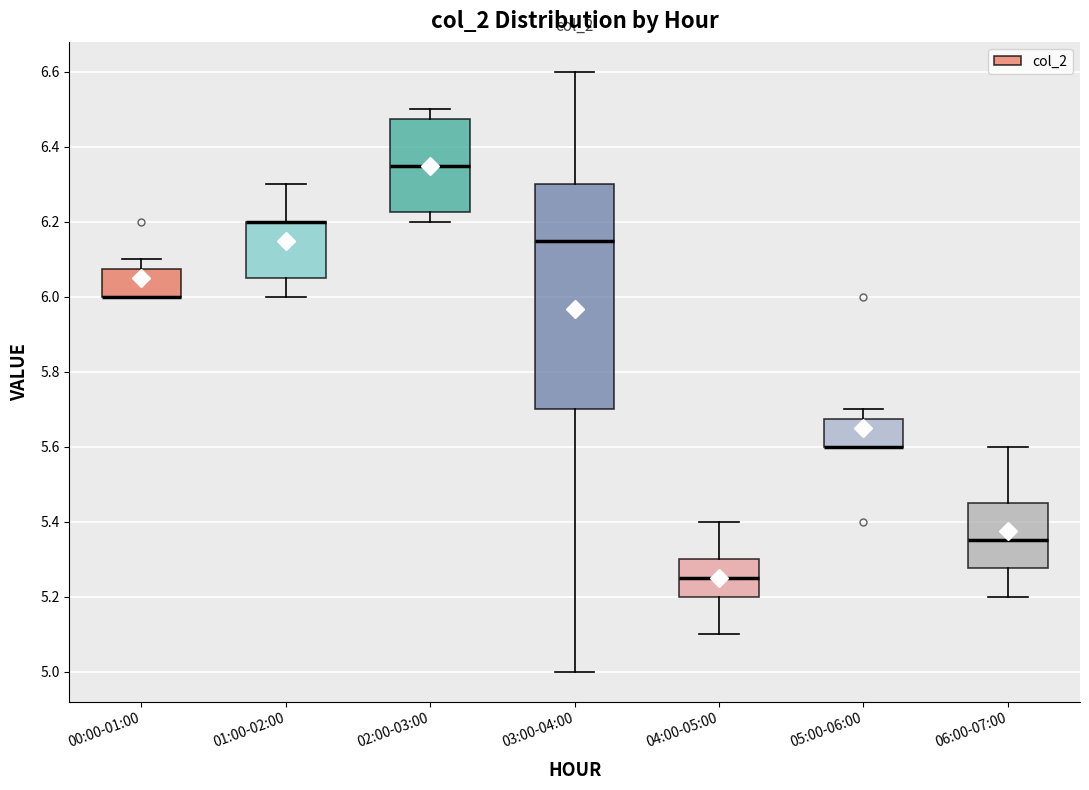

Reading left to right, read every box against the y-axis: the position of its median line, the range the box covers, and the ends of its whiskers. The values are not printed on the chart, so give them approximately, as read against the axis.

00:00-01:00: median 6.00 (drawn on the box's lower edge), box 6.00 to 6.08, whiskers 6.00 to 6.10
01:00-02:00: median 6.20 (drawn on the box's upper edge), box 6.06 to 6.20, whiskers 6.00 to 6.30
02:00-03:00: median 6.36, box 6.22 to 6.48, whiskers 6.20 to 6.50
03:00-04:00: median 6.16, box 5.70 to 6.30, whiskers 5.00 to 6.60
04:00-05:00: median 5.26, box 5.20 to 5.30, whiskers 5.10 to 5.40
05:00-06:00: median 5.60 (drawn on the box's lower edge), box 5.60 to 5.68, whiskers 5.60 to 5.70
06:00-07:00: median 5.36, box 5.28 to 5.46, whiskers 5.20 to 5.60